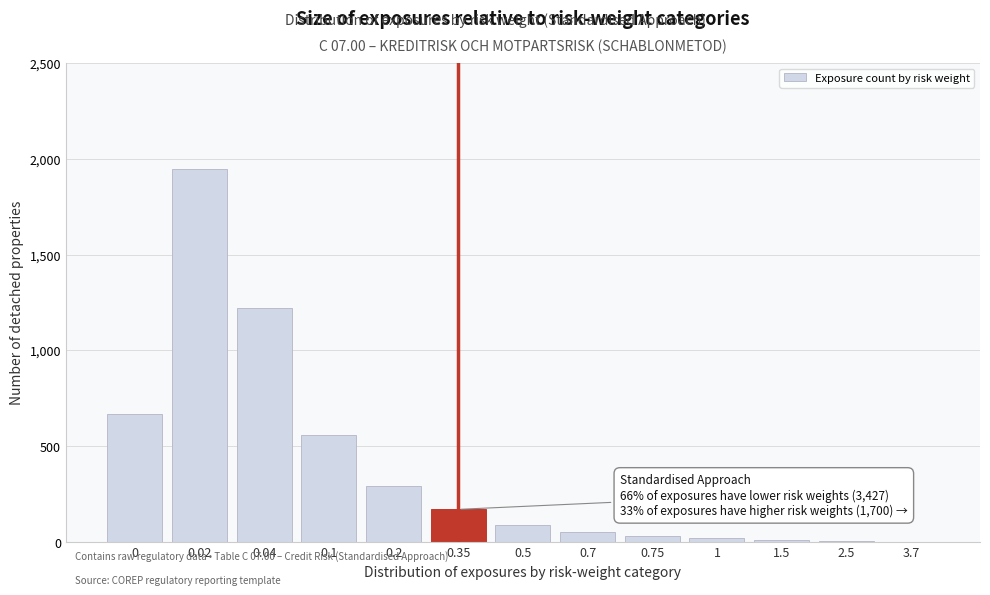

The value at 0.5 is 90. True or false?

True